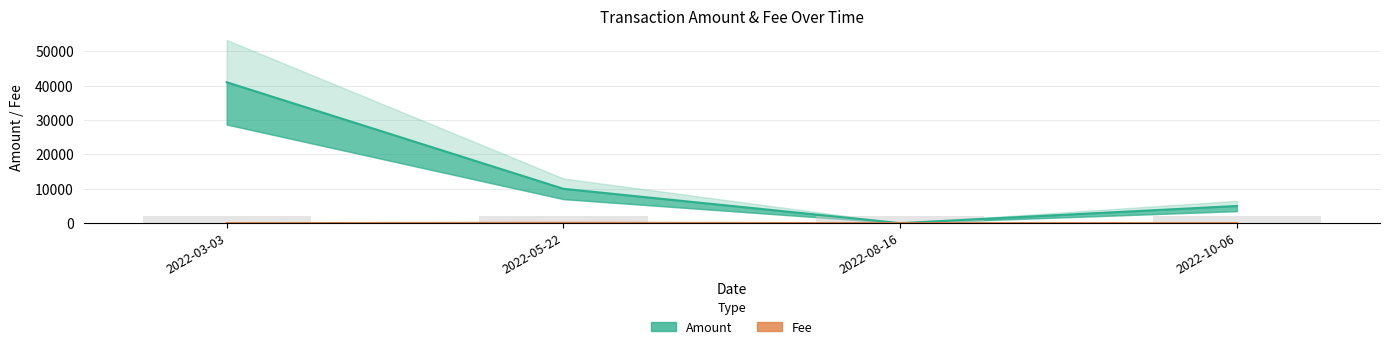

Rank the categories by Fee value from lowest to highest.

2022-08-16, 2022-03-03, 2022-10-06, 2022-05-22